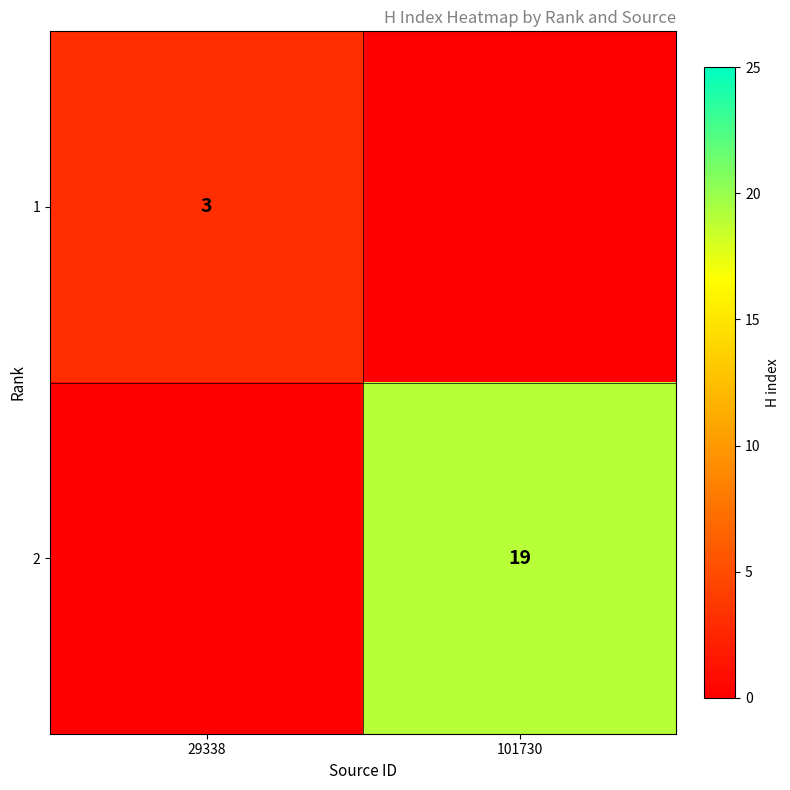

What is the greatest value displayed?

19